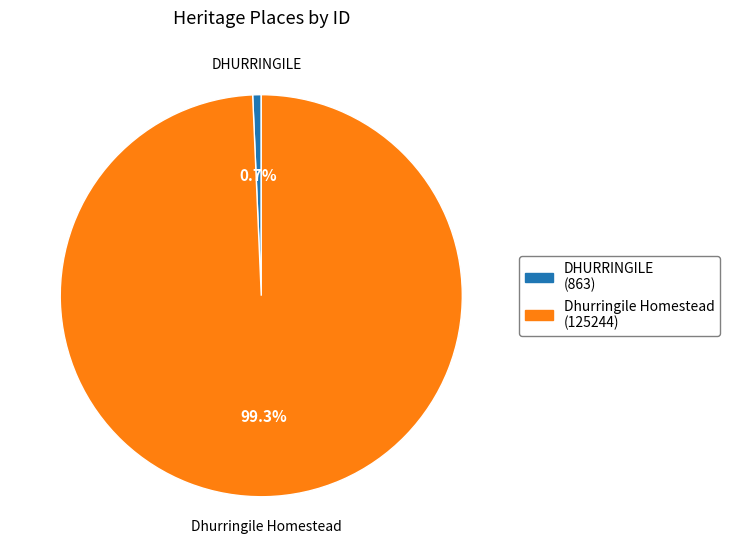

Is it true that Dhurringile Homestead is 99% of the pie?

True